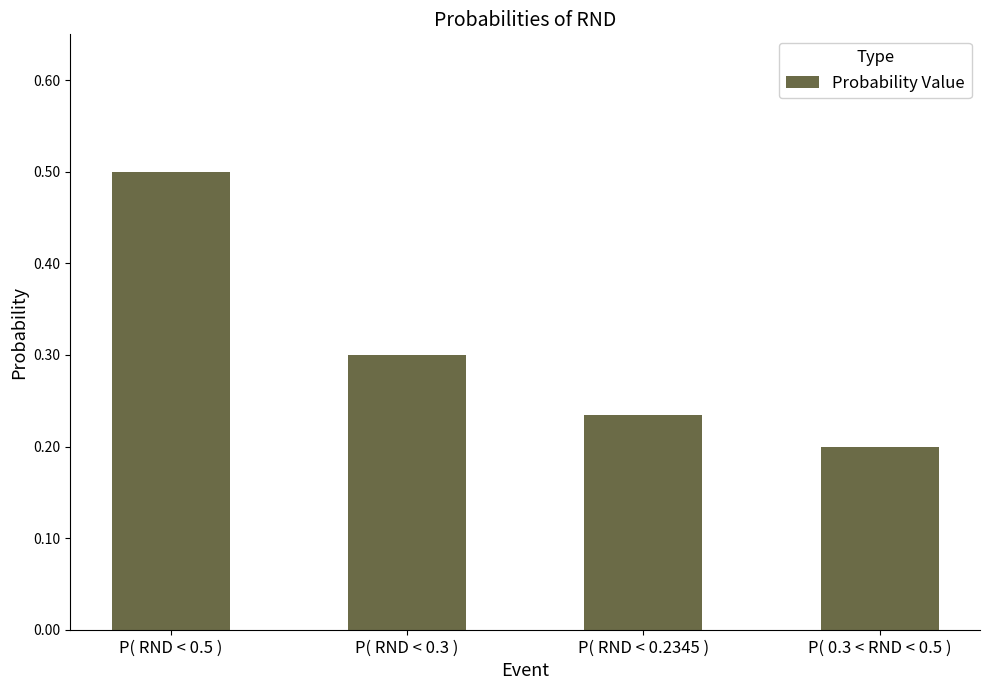

What is the label of the 3rd bar from the right?

P( RND < 0.3 )